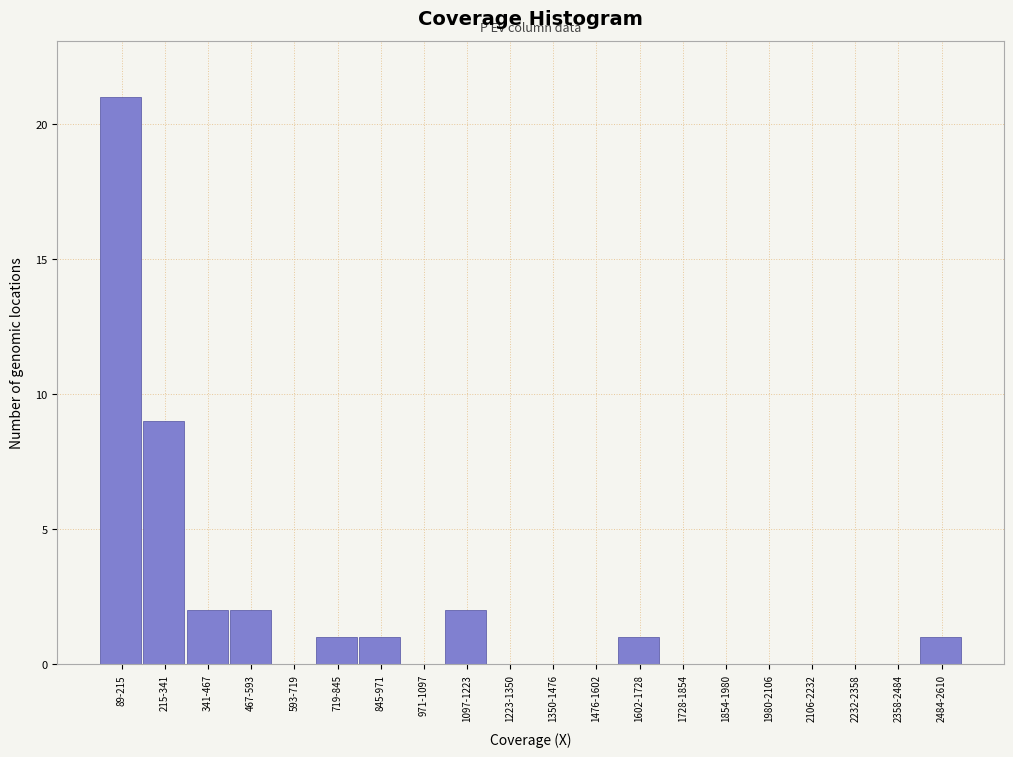

Reading left to right, what are all the values shown in this chart?

89-215=21	215-341=9	341-467=2	467-593=2	593-719=0	719-845=1	845-971=1	971-1097=0	1097-1223=2	1223-1350=0	1350-1476=0	1476-1602=0	1602-1728=1	1728-1854=0	1854-1980=0	1980-2106=0	2106-2232=0	2232-2358=0	2358-2484=0	2484-2610=1